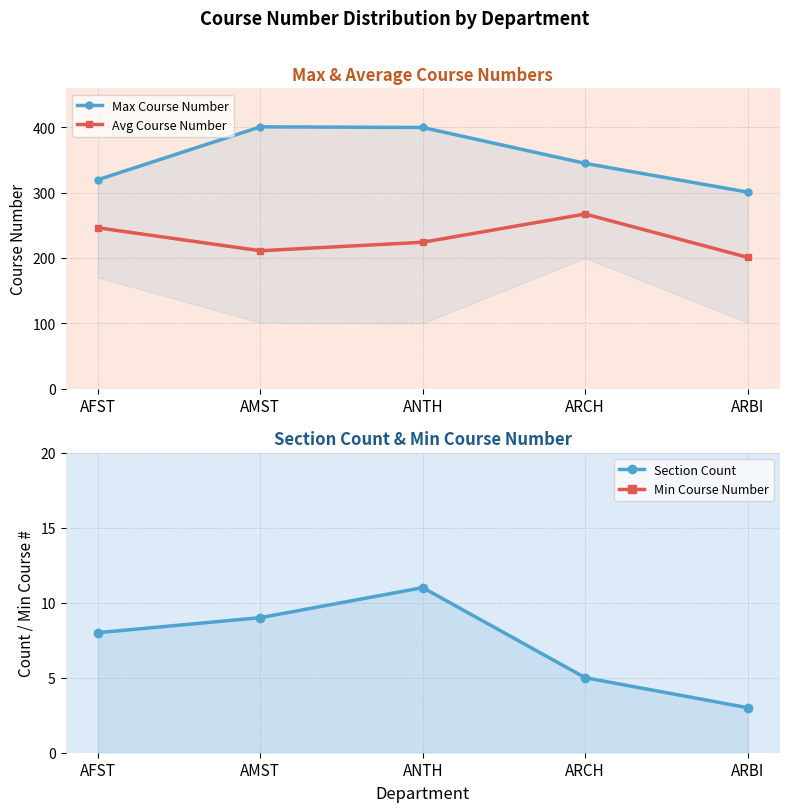

At AMST, list the series in order from smallest to largest.

Section Count, Min Course Number, Avg Course Number, Max Course Number